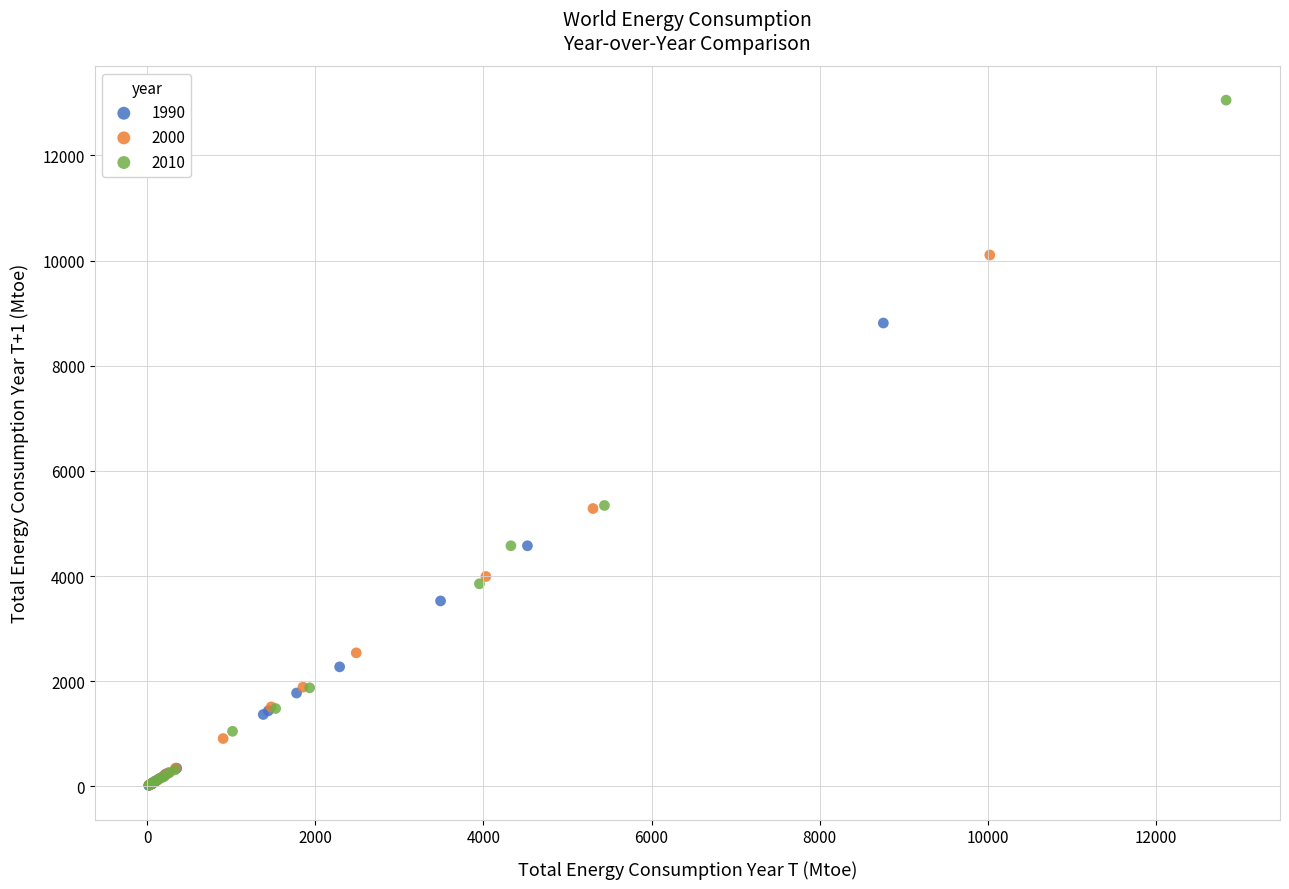

Which series has the widest spread of Y values?

2010